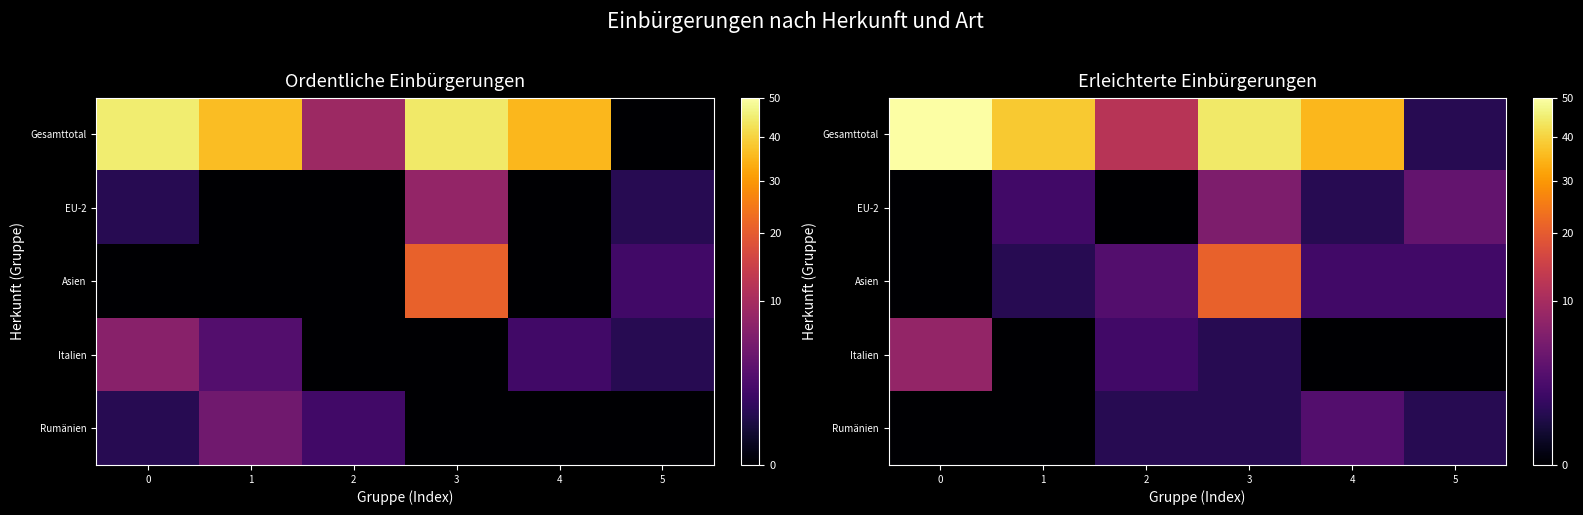

Which series has the largest total across all categories?

Gesamttotal